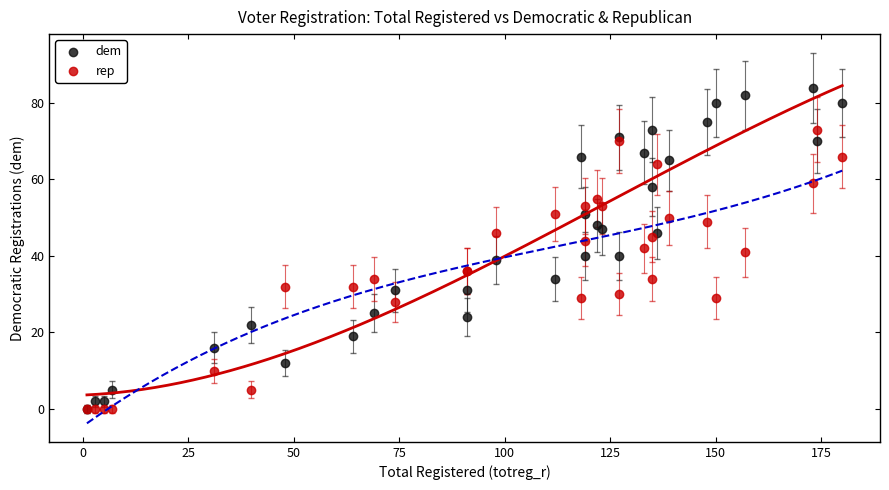

What are all the series names shown in the legend?

dem, rep